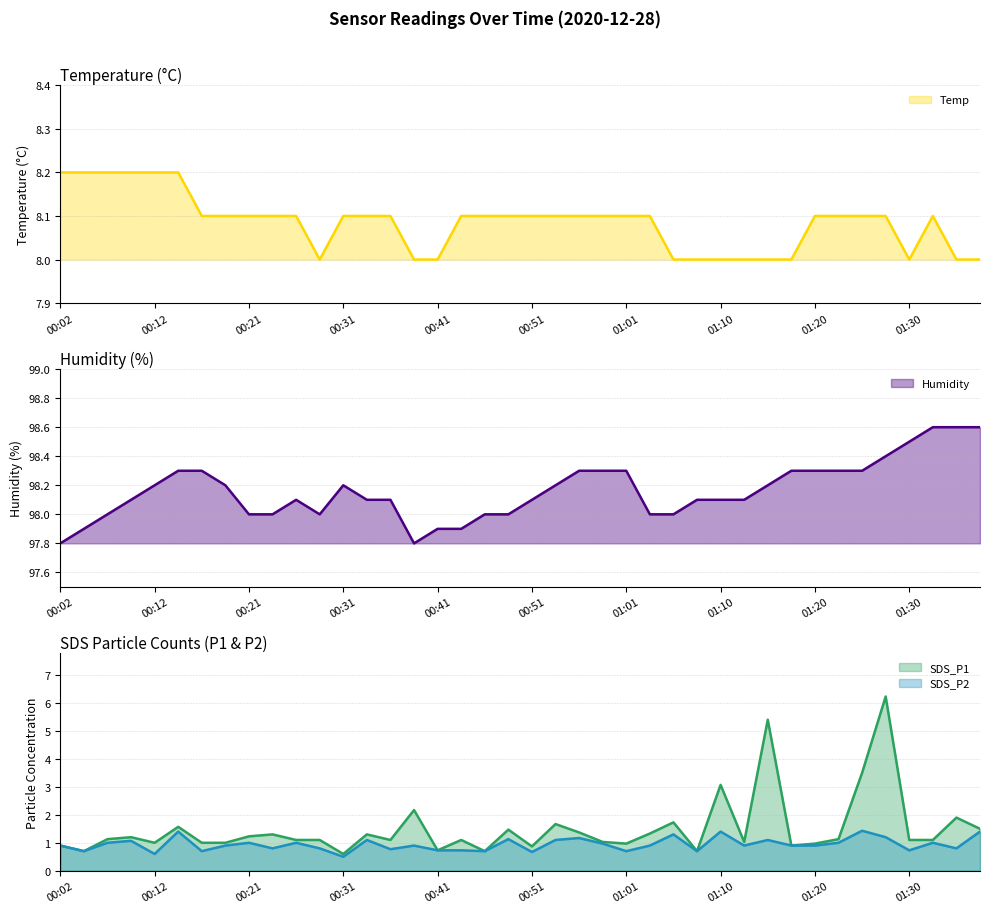

Which series has the largest range (max minus min)?

SDS_P1